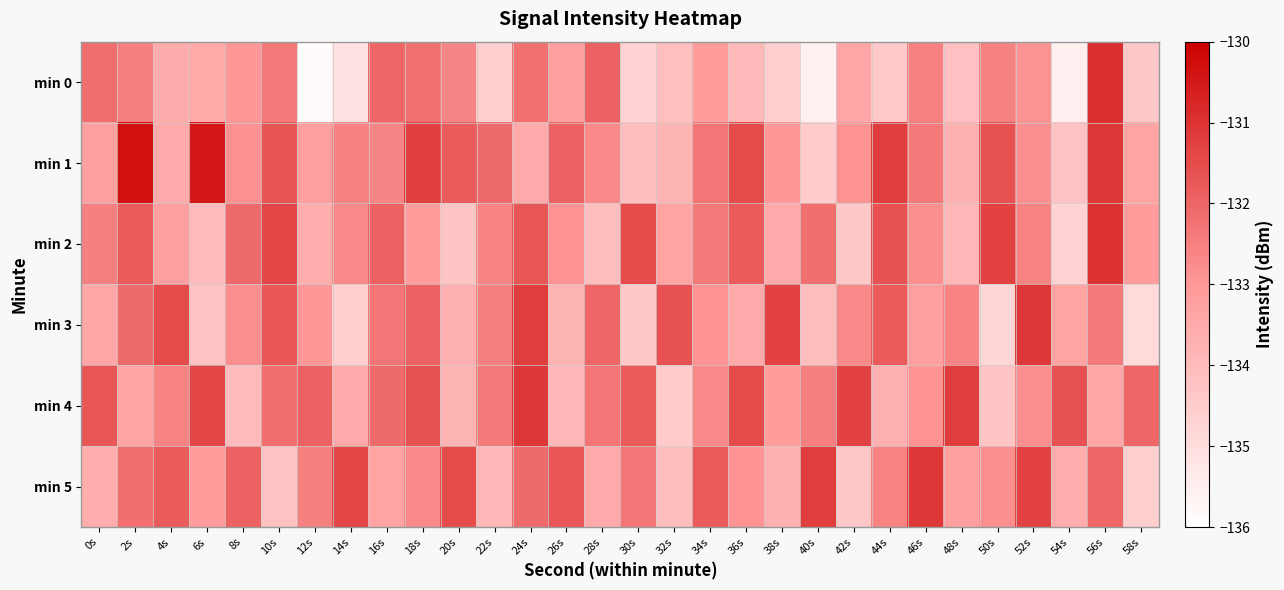

Which series changed the most between 24s and 26s?

min 4